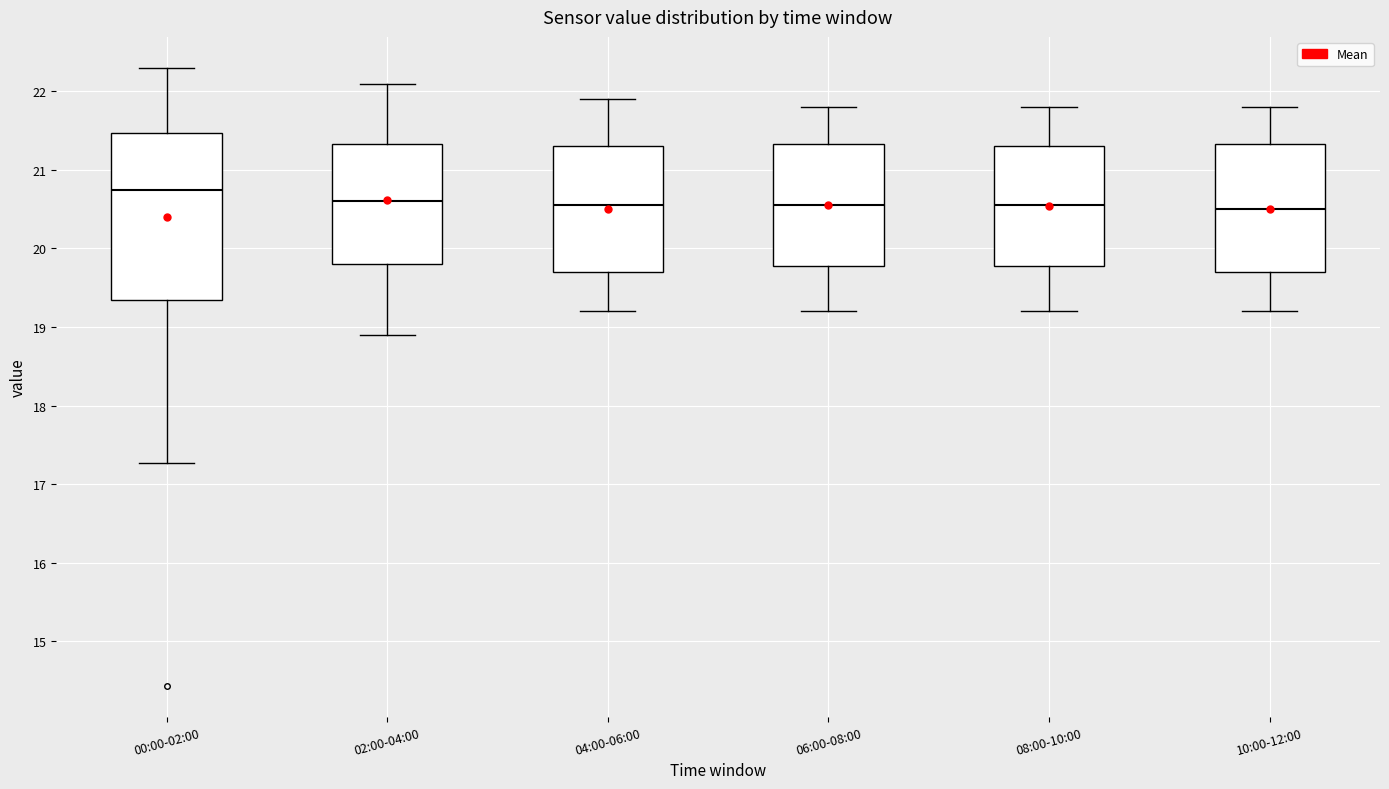

Reading left to right, transcribe this box plot: for each box, give where its median line is, the range the box spans, and where its two whiskers end, as read against the y-axis. The values are not printed on the chart, so give them approximately, as read against the axis.

00:00-02:00: median 20.8, box 19.3 to 21.5, whiskers 17.3 to 22.3
02:00-04:00: median 20.6, box 19.8 to 21.3, whiskers 18.9 to 22.1
04:00-06:00: median 20.6, box 19.7 to 21.3, whiskers 19.2 to 21.9
06:00-08:00: median 20.6, box 19.8 to 21.3, whiskers 19.2 to 21.8
08:00-10:00: median 20.6, box 19.8 to 21.3, whiskers 19.2 to 21.8
10:00-12:00: median 20.5, box 19.7 to 21.3, whiskers 19.2 to 21.8